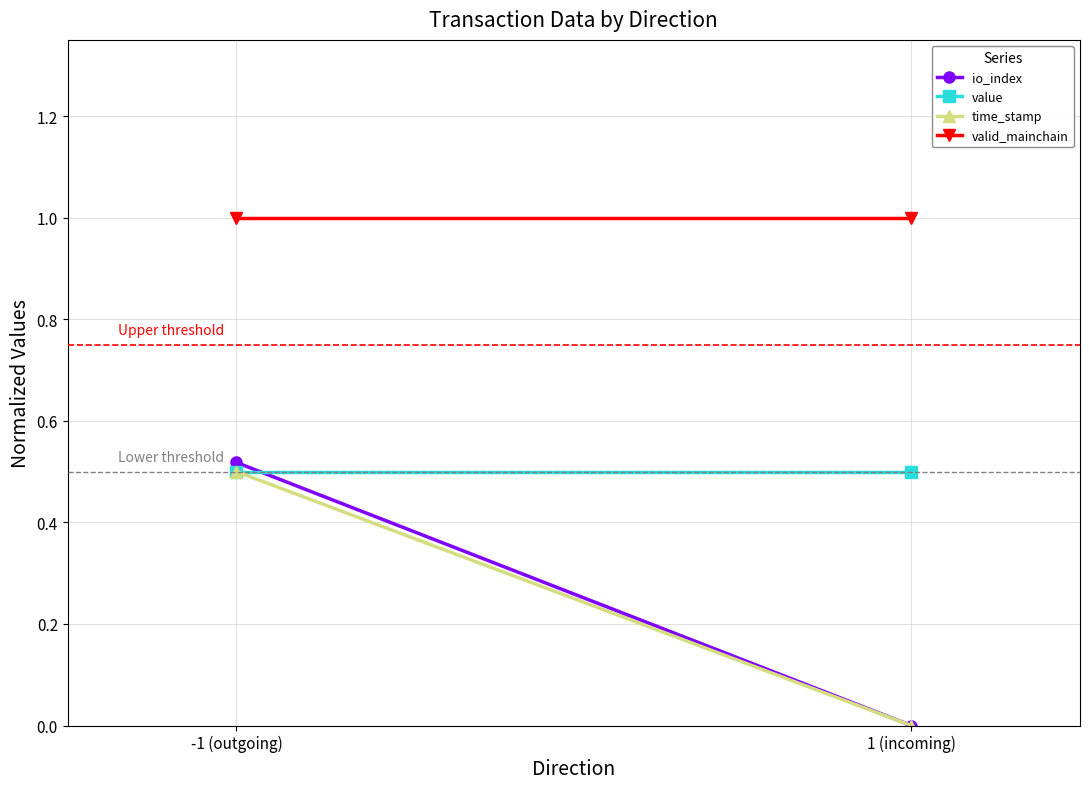

How many data points does each series have?

2